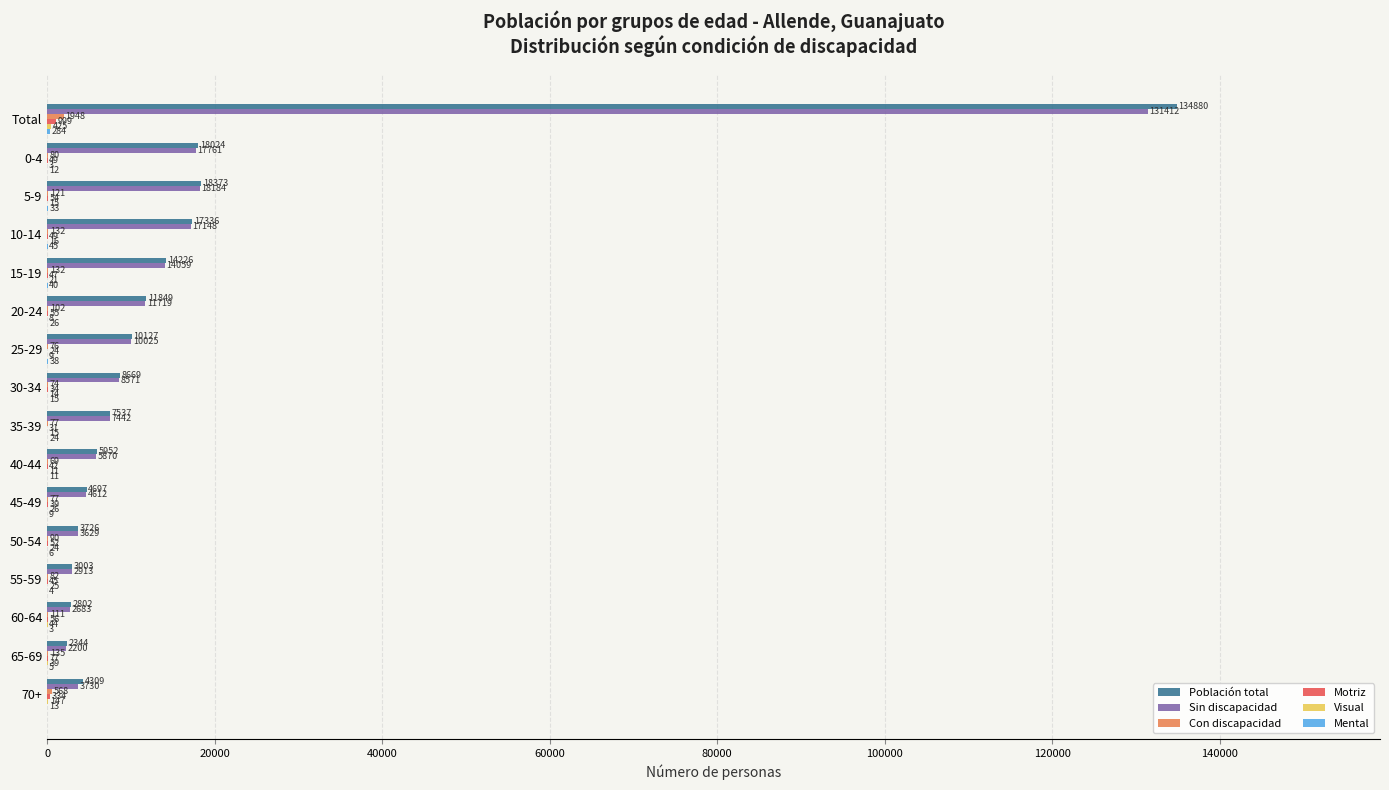

What is the approximate value of Sin discapacidad at 40-44, to the nearest 50?

5850